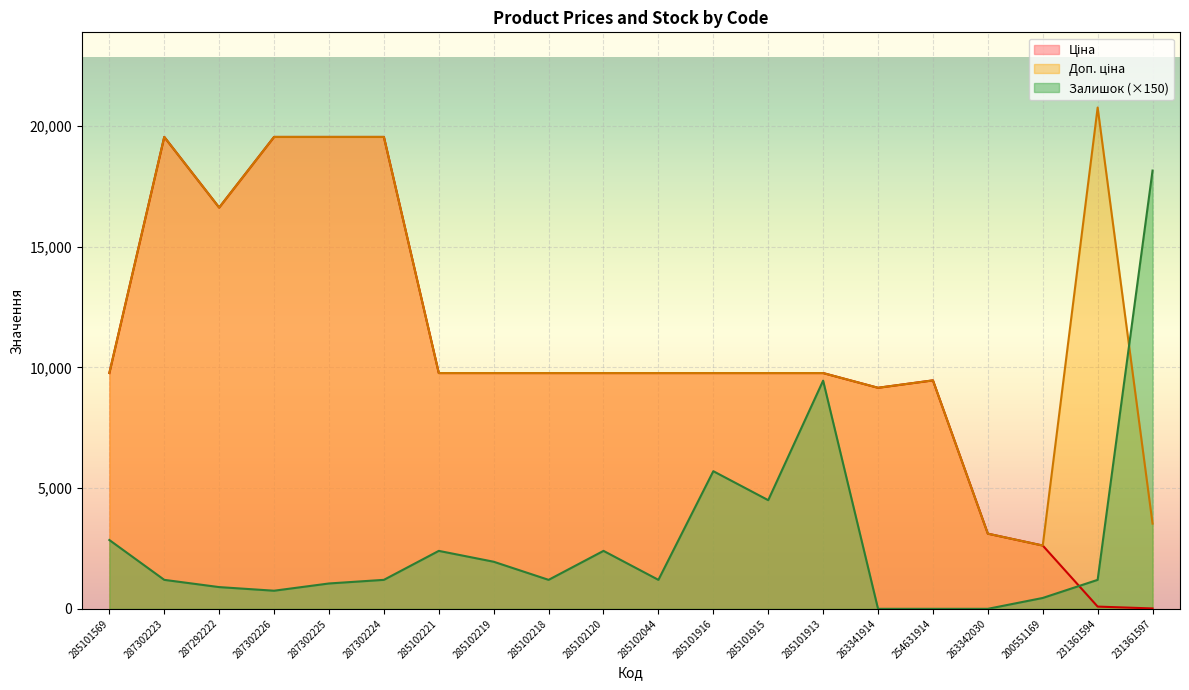

How many times do Залишок and Ціна cross each other?

1